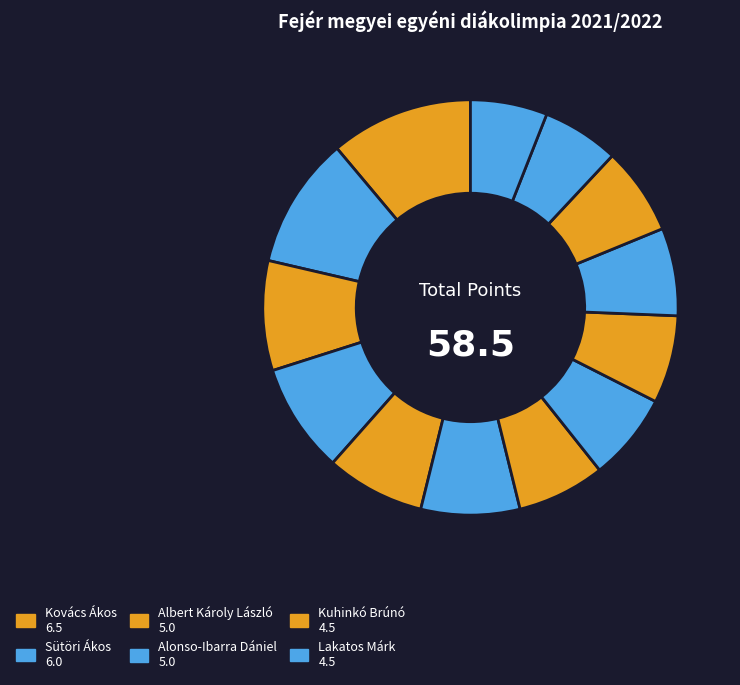

Count the number of slices in the pie.

13